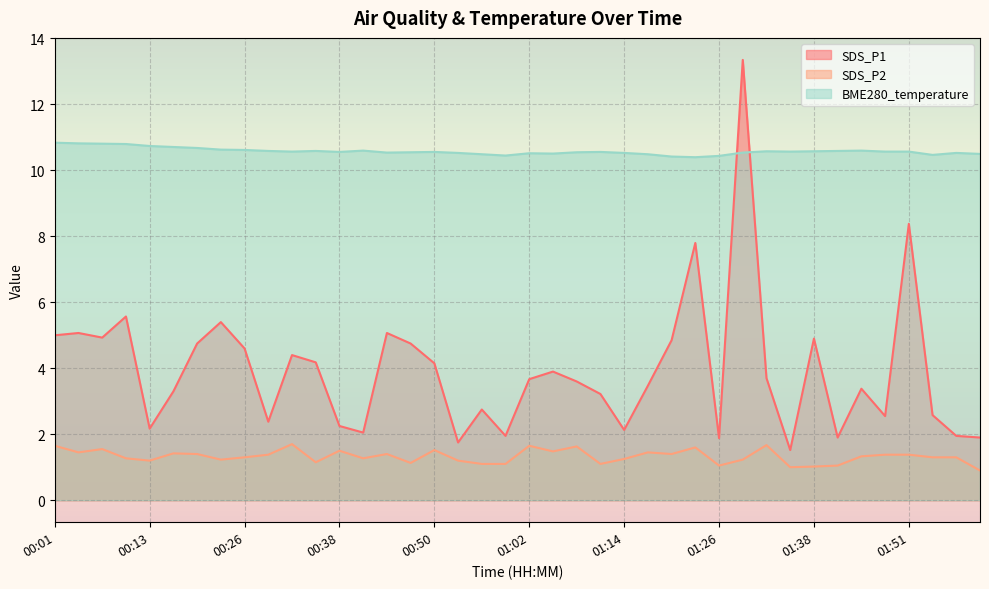

True or false: SDS_P2 and SDS_P1 cross at least once.

False